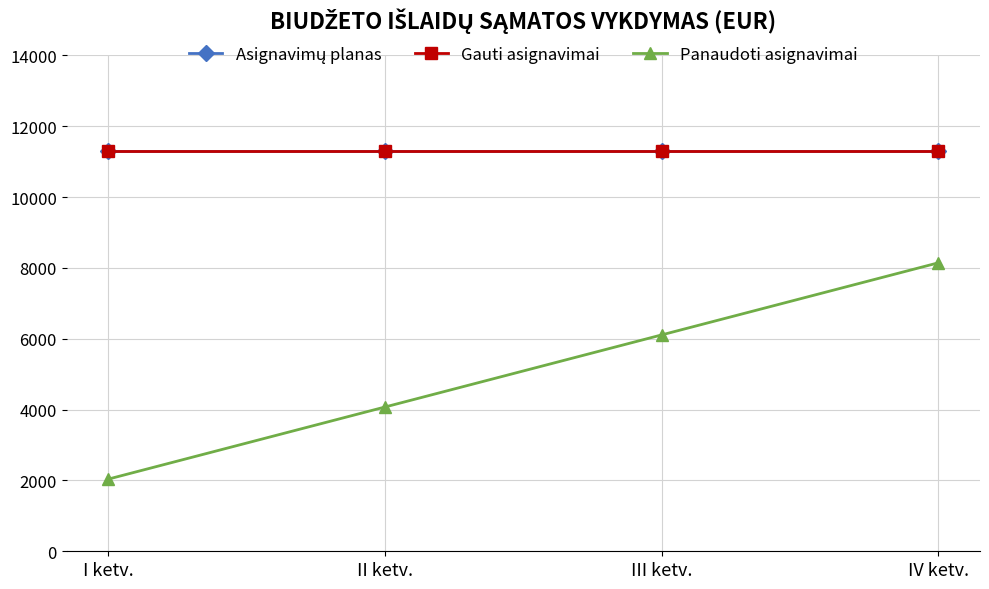

What is the value of the Panaudoti asignavimai point at the 2nd from the left?

4073.2